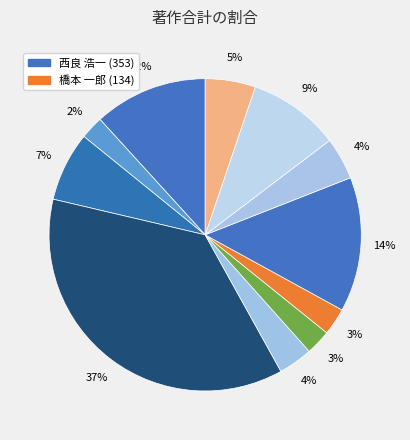

To the nearest percent, what is the difference between the largest and smallest slice percentages?

34%